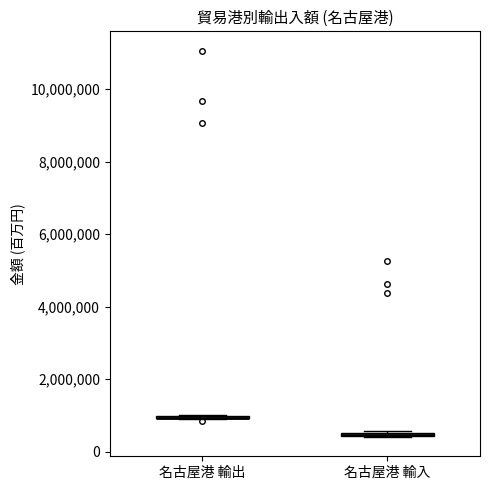

Where is the lower edge of the box for 名古屋港 輸入 on the y-axis? The values are not printed on the chart, so give them approximately, as read against the axis.

400000